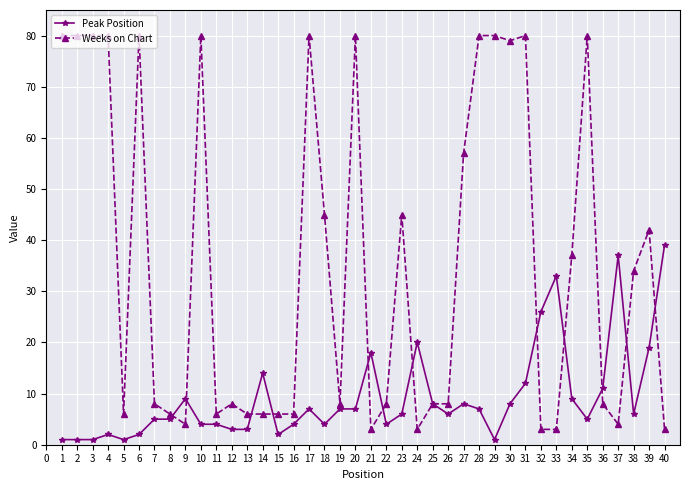

Rank the series by their maximum value, from highest to lowest.

Weeks on Chart, Peak Position